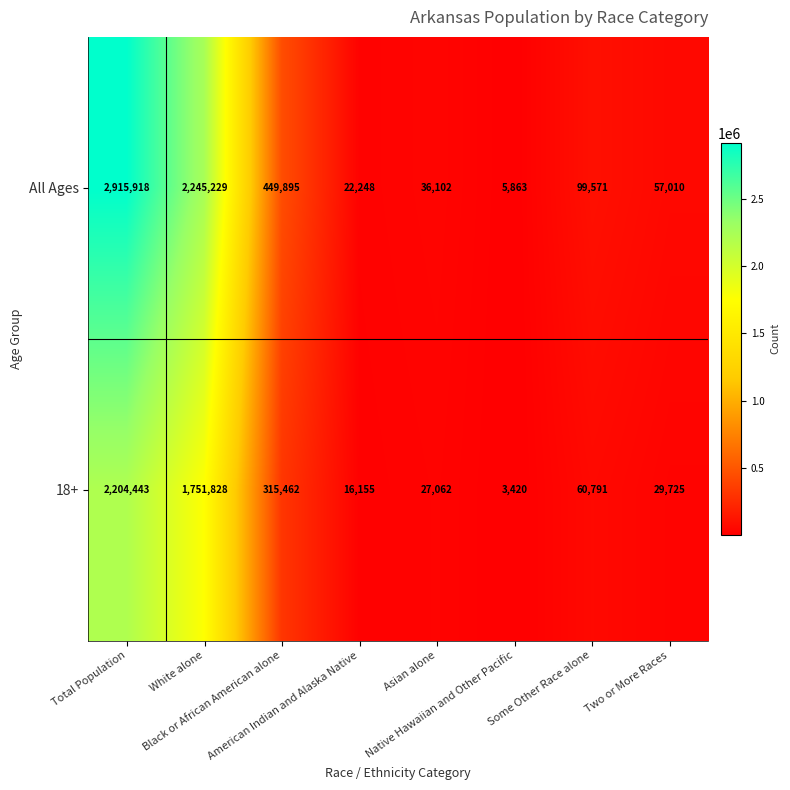

What is the highest value of the 18+ series?

2204443